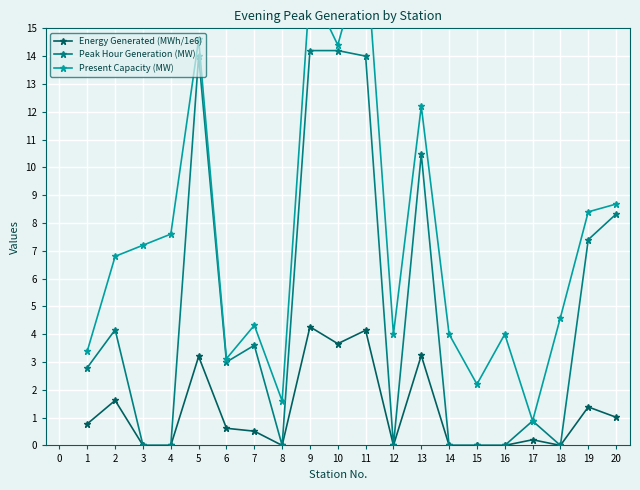

What is the average value of the Present Capacity (MW) series?

7.3